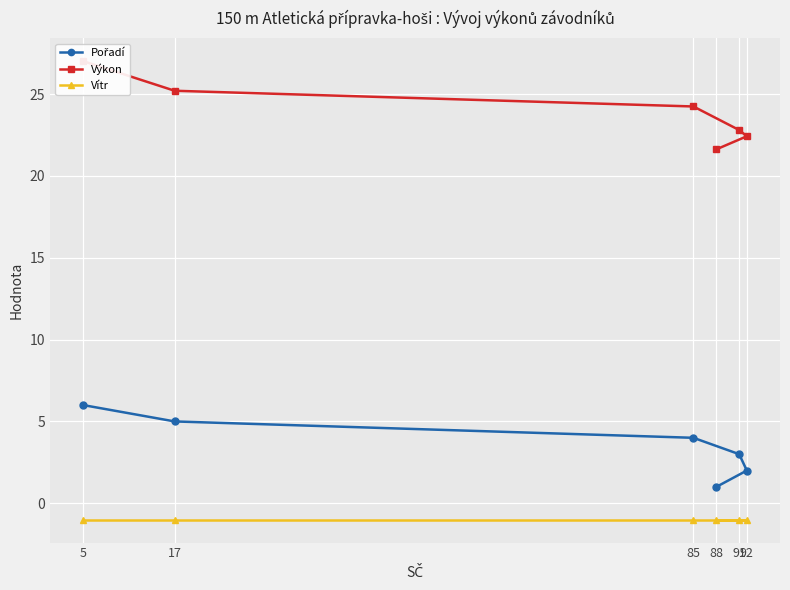

What is the value of the Vítr point at the 3rd from the left?

-1